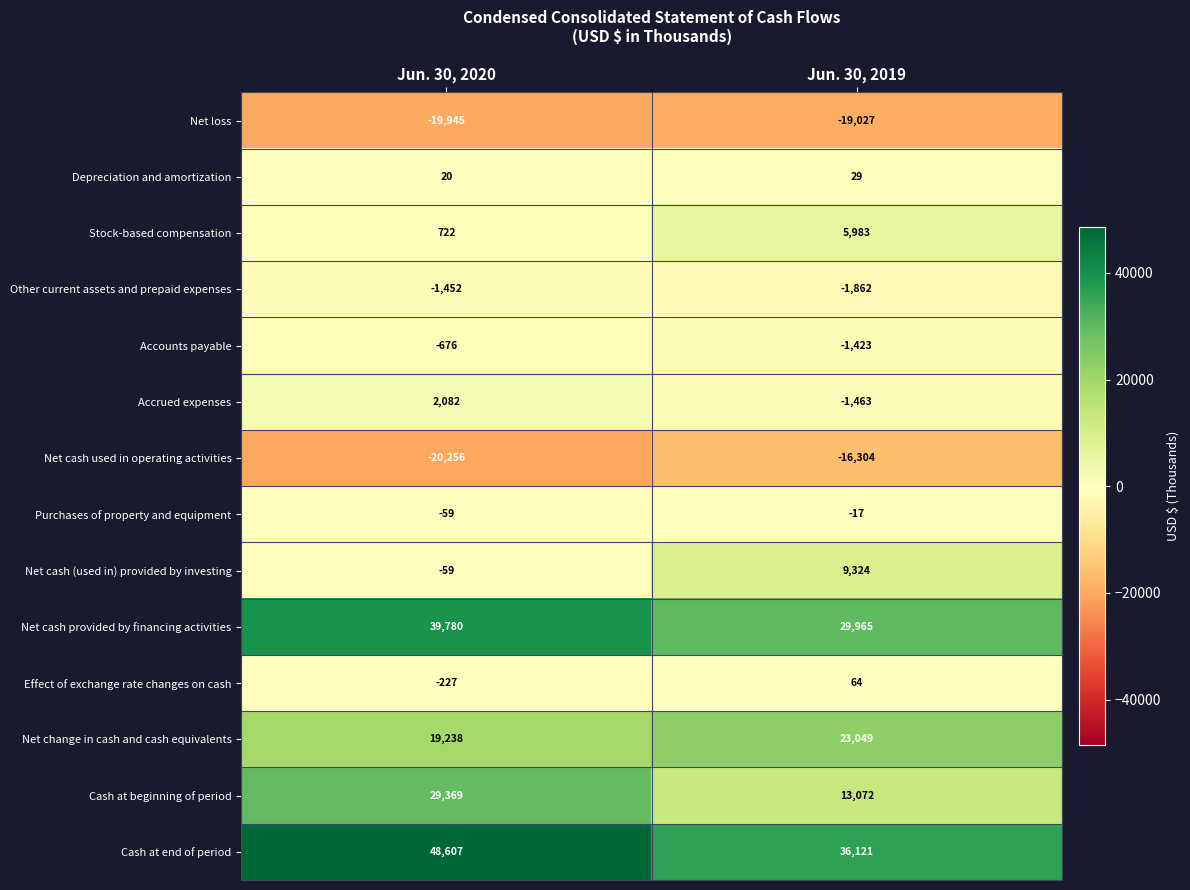

What is the sum of the Net loss values at Jun. 30, 2019 and Jun. 30, 2020?

-38972